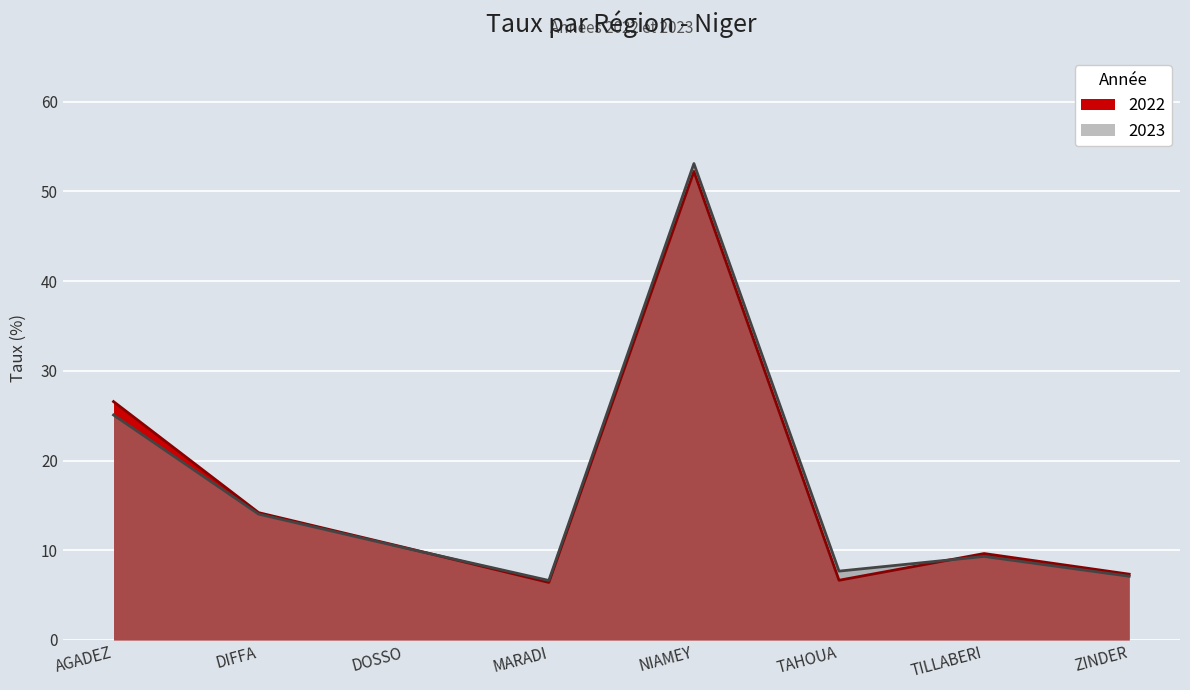

How many lines are shown in the chart?

2